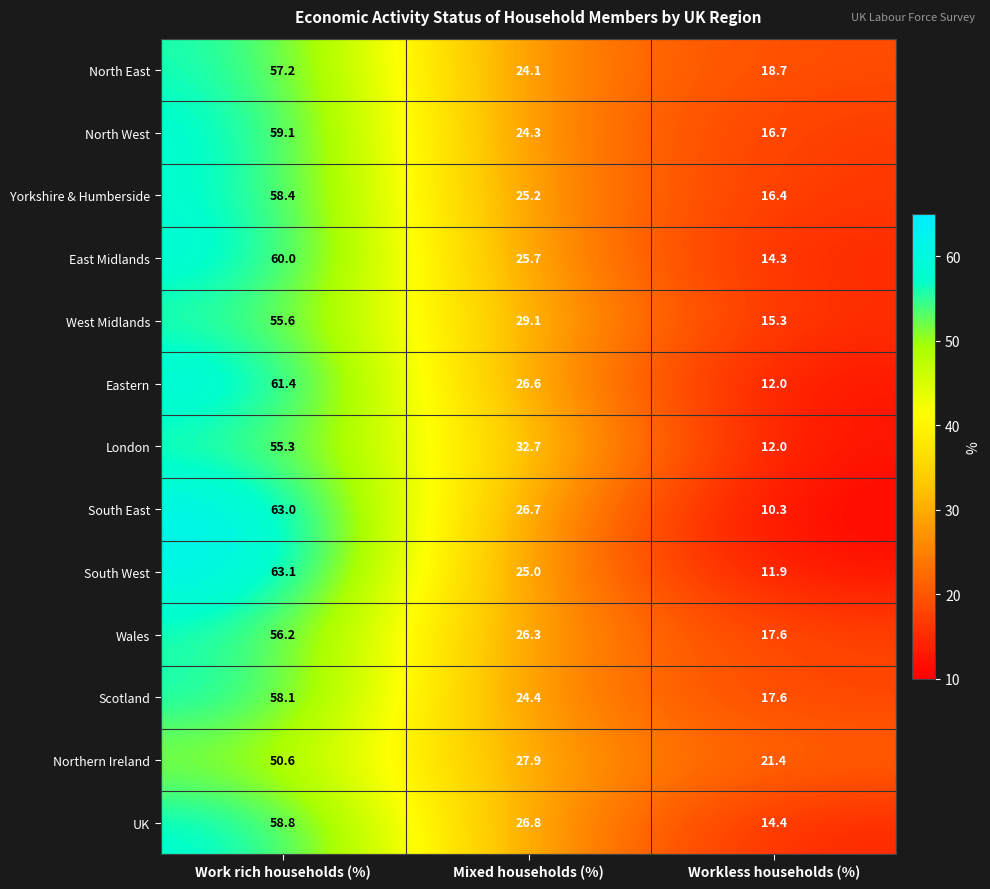

What is the total value across all series at Mixed households (%)?

344.8